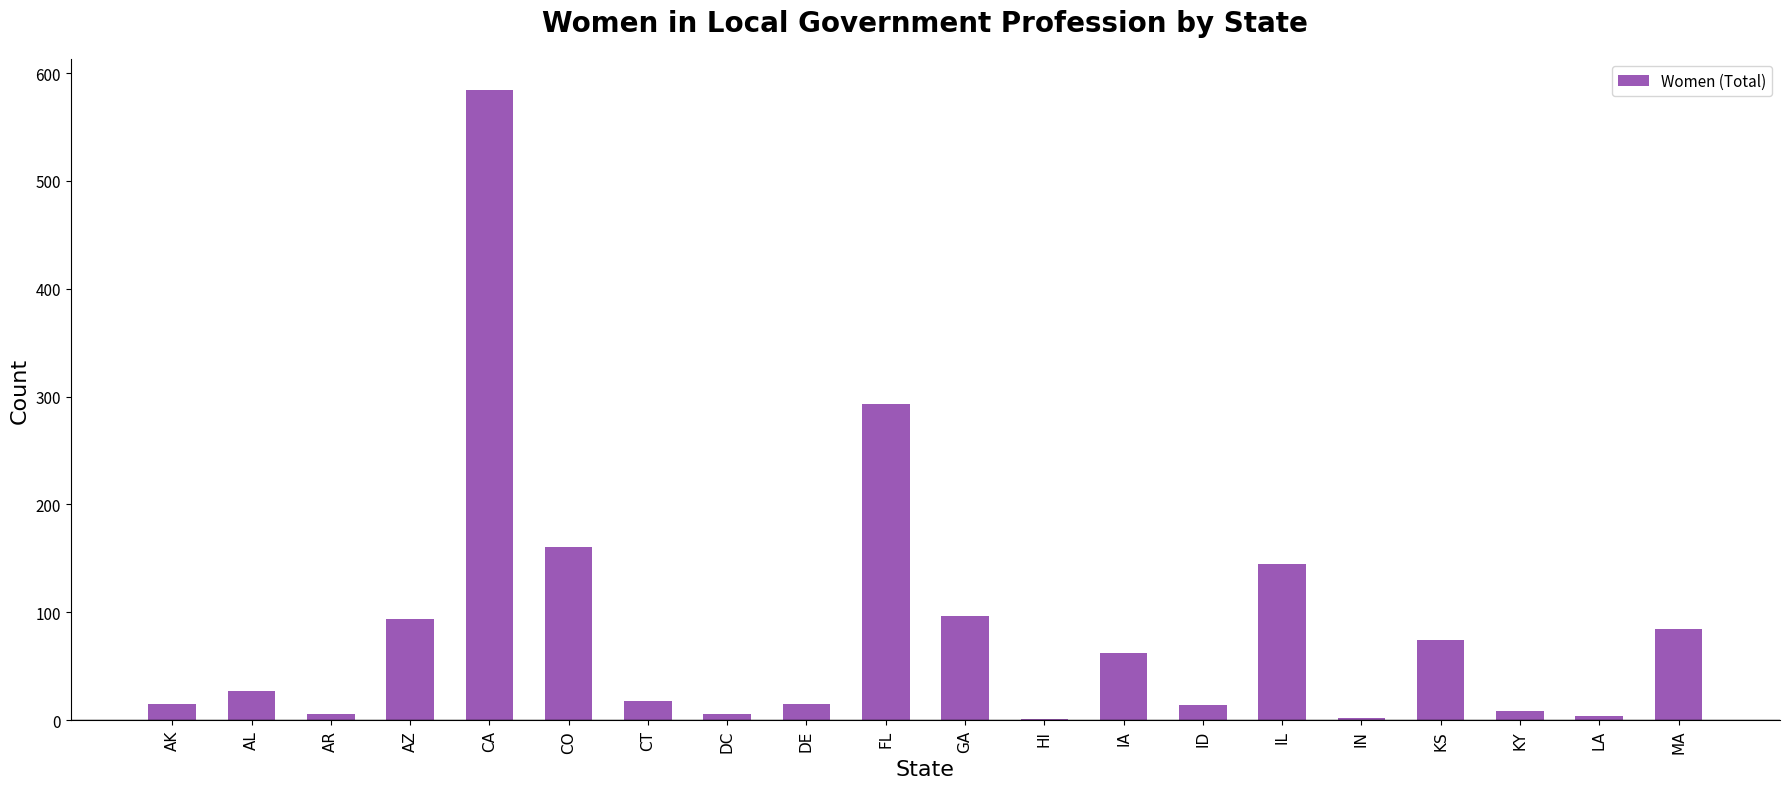

What is the sum of the values at FL and CO?

454